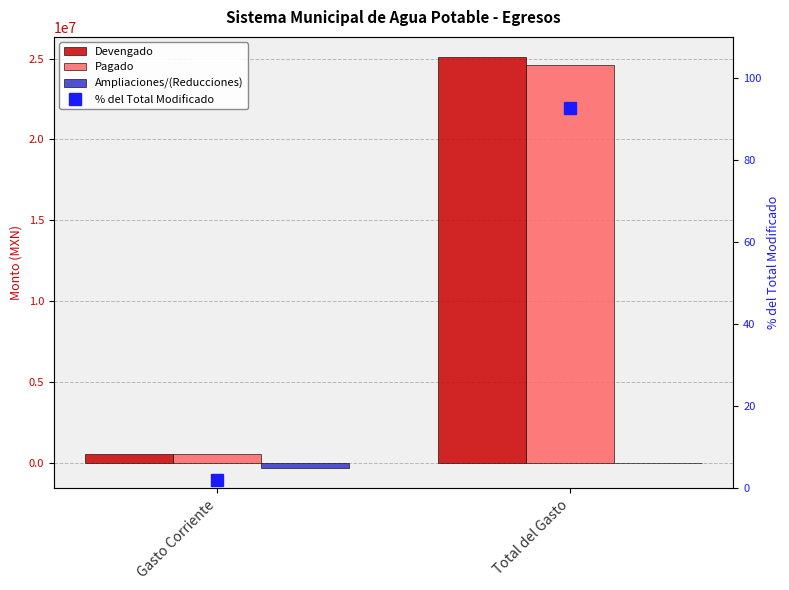

What is the total value across all series at Gasto Corriente?

786440.1